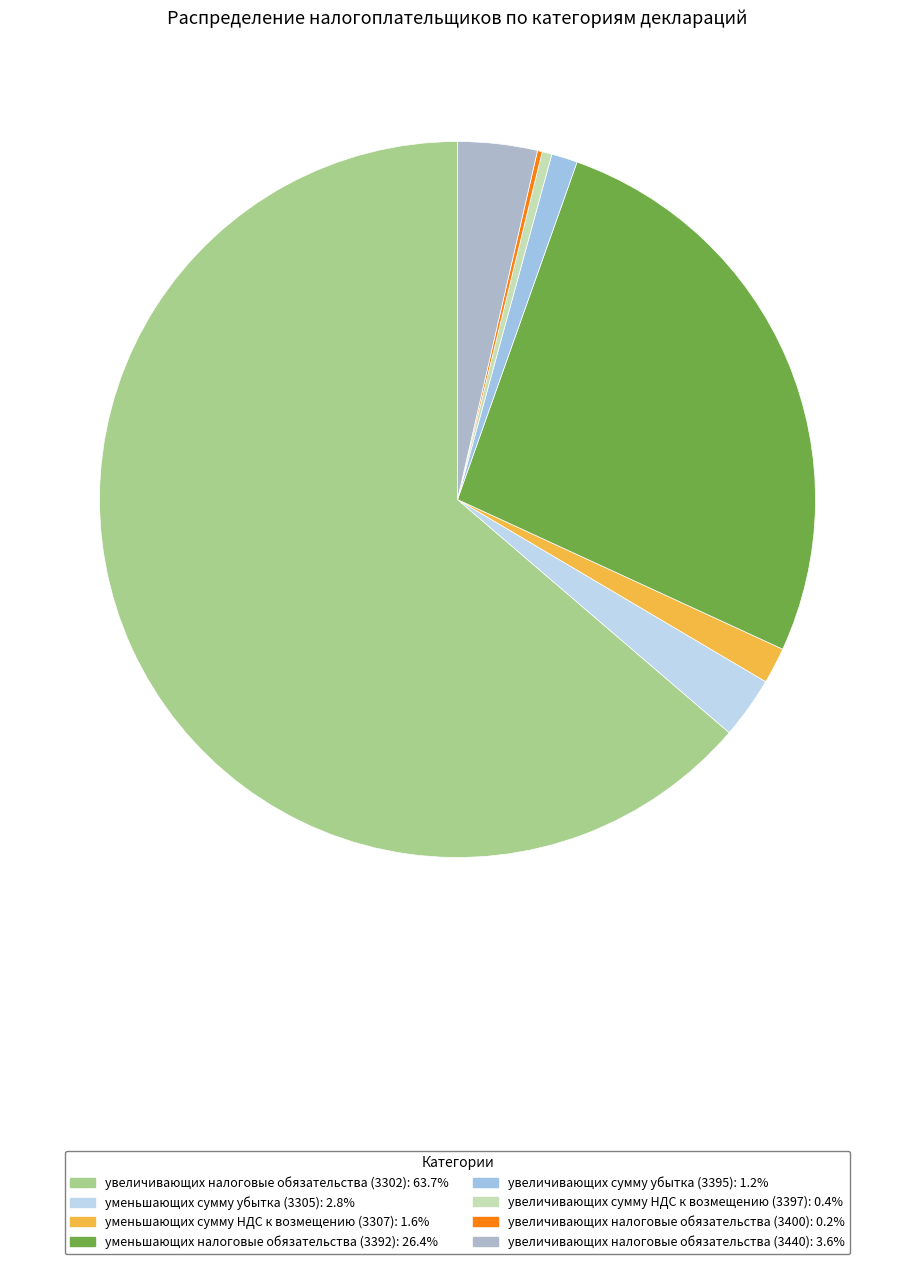

True or false: увеличивающих налоговые обязательства (3440) accounts for 4% of the total.

True